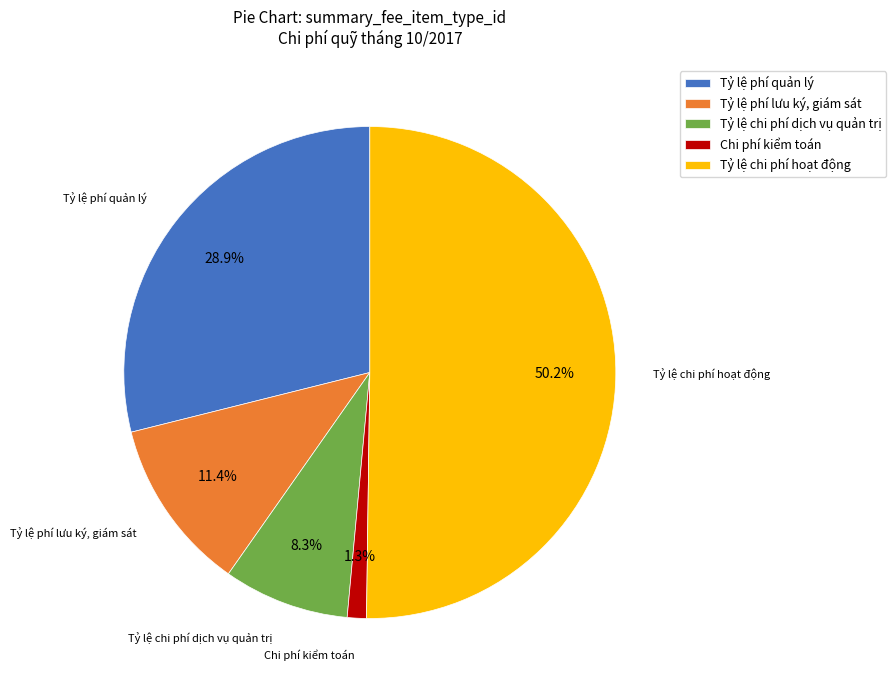

Is Tỷ lệ phí quản lý the majority of the pie?

No